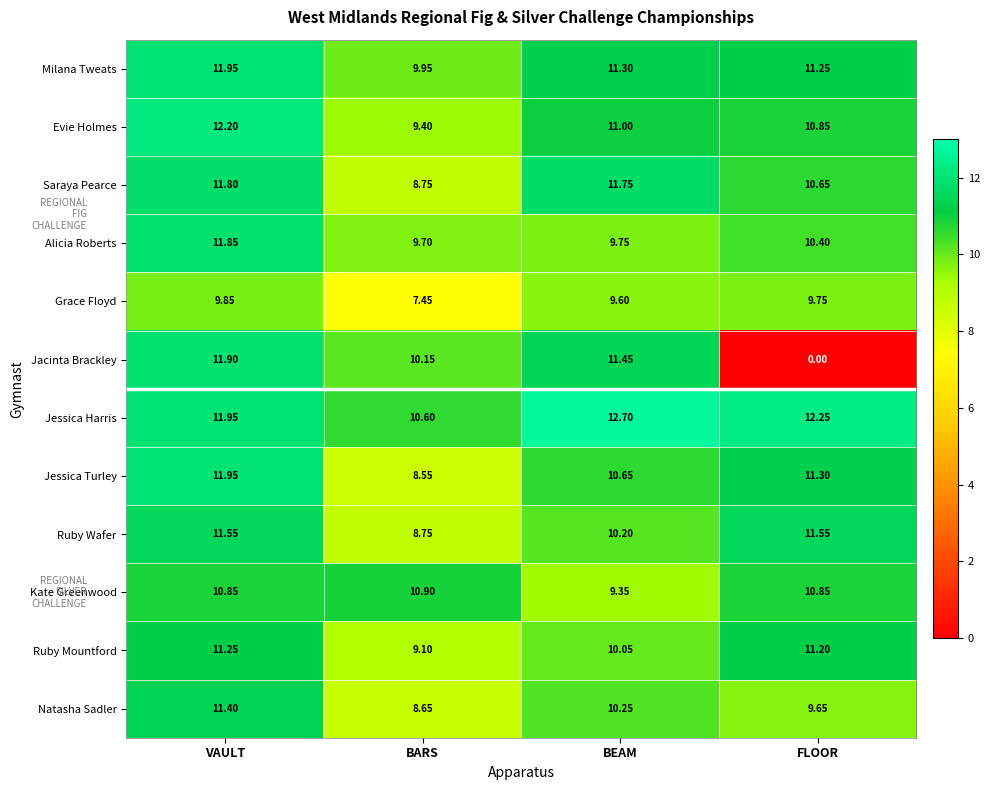

Where is Ruby Mountford nearest to the value 10?

BEAM